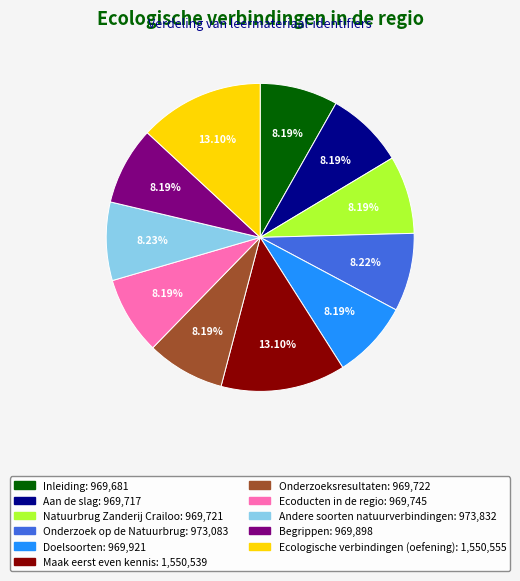

To the nearest percent, what percentage of the pie is Andere soorten natuurverbindingen?

8%